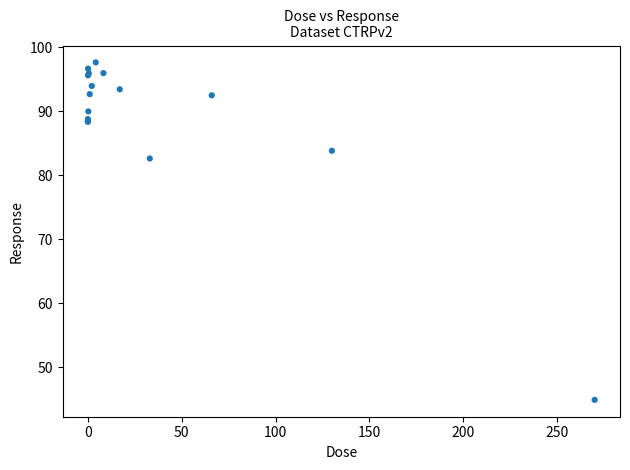

What Y value in the scatter plot is closest to 71?

82.6